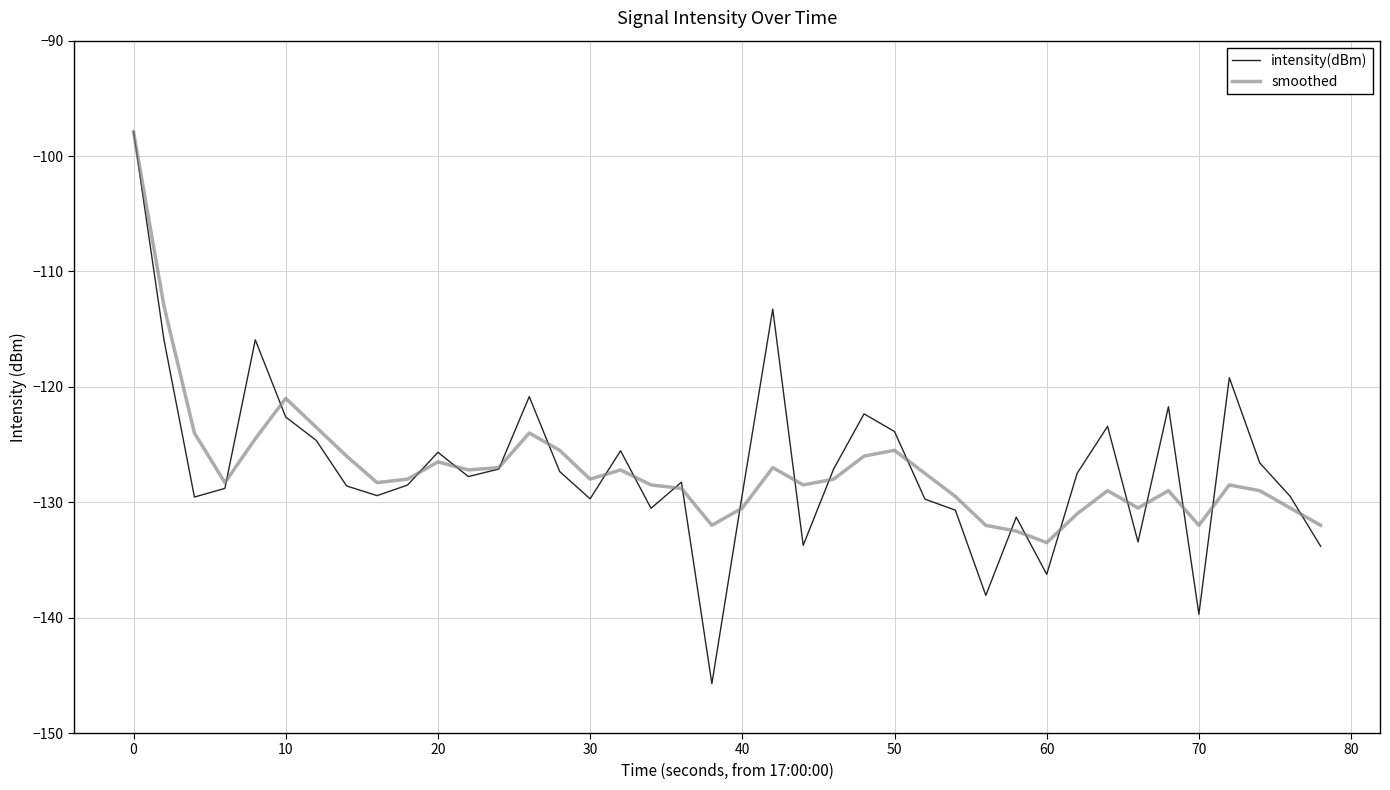

What is the minimum value shown in the chart?

-145.7